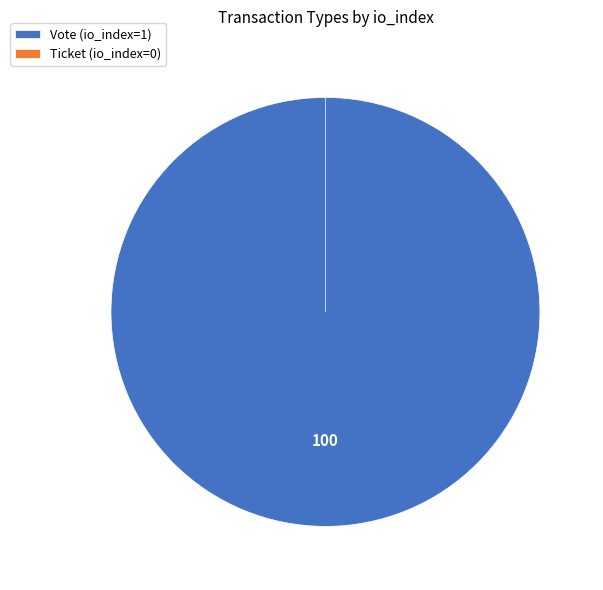

To the nearest percent, what is the difference between the Vote and Ticket slice percentages?

100%